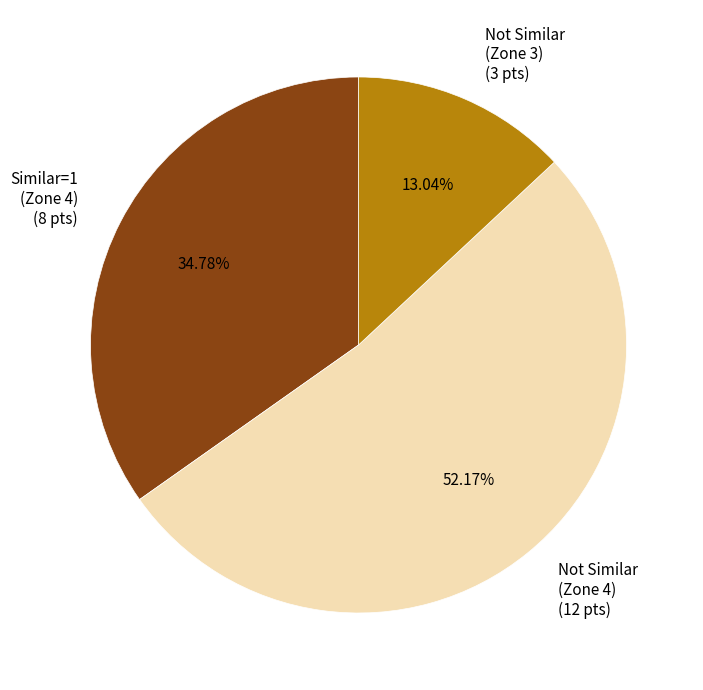

Does any single category account for the majority?

Yes